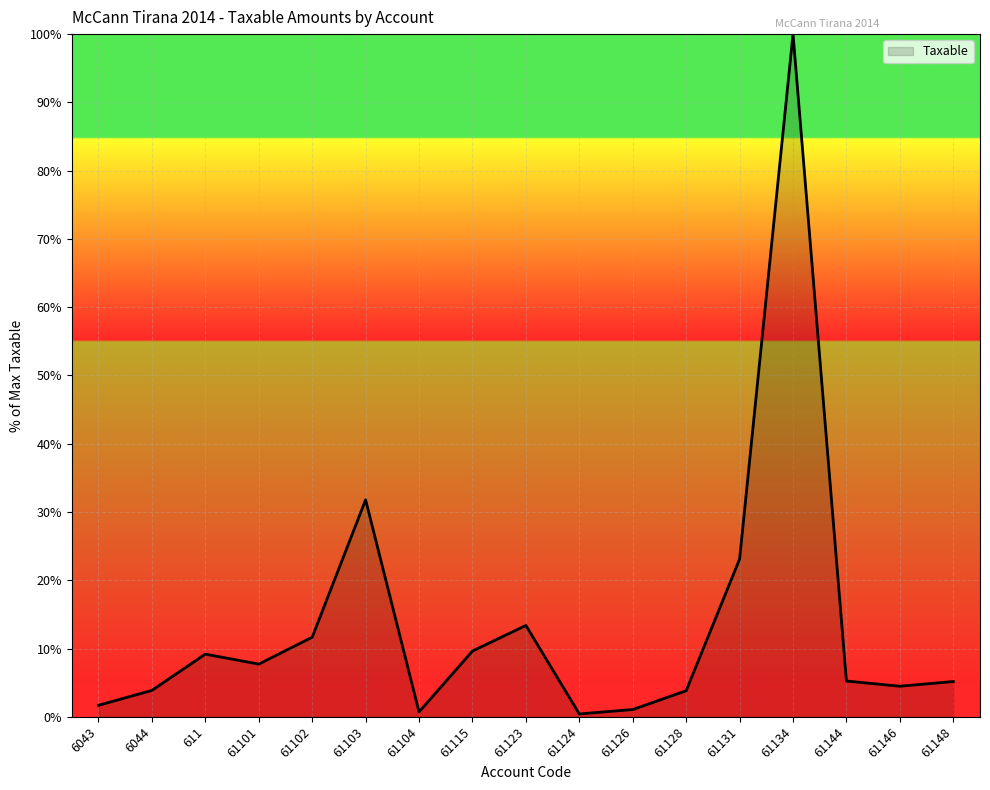

Is this an area chart (filled region under the line)?

Yes